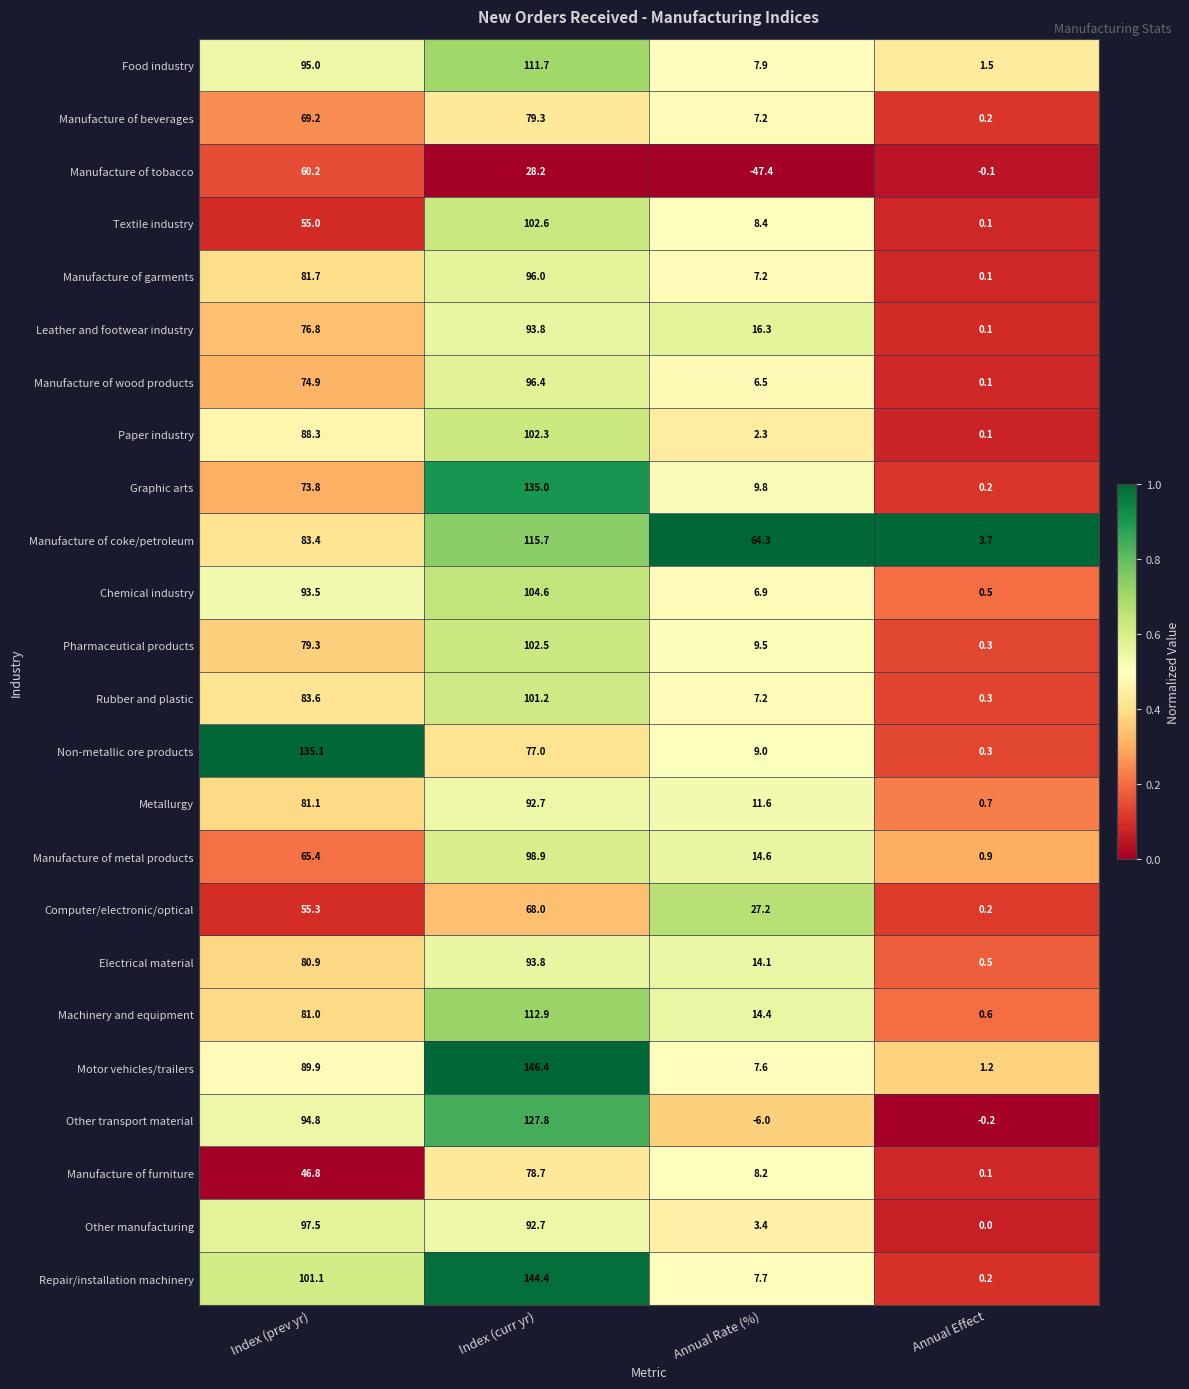

What is the approximate value of Pharmaceutical products at Annual Rate (%)?

9.5